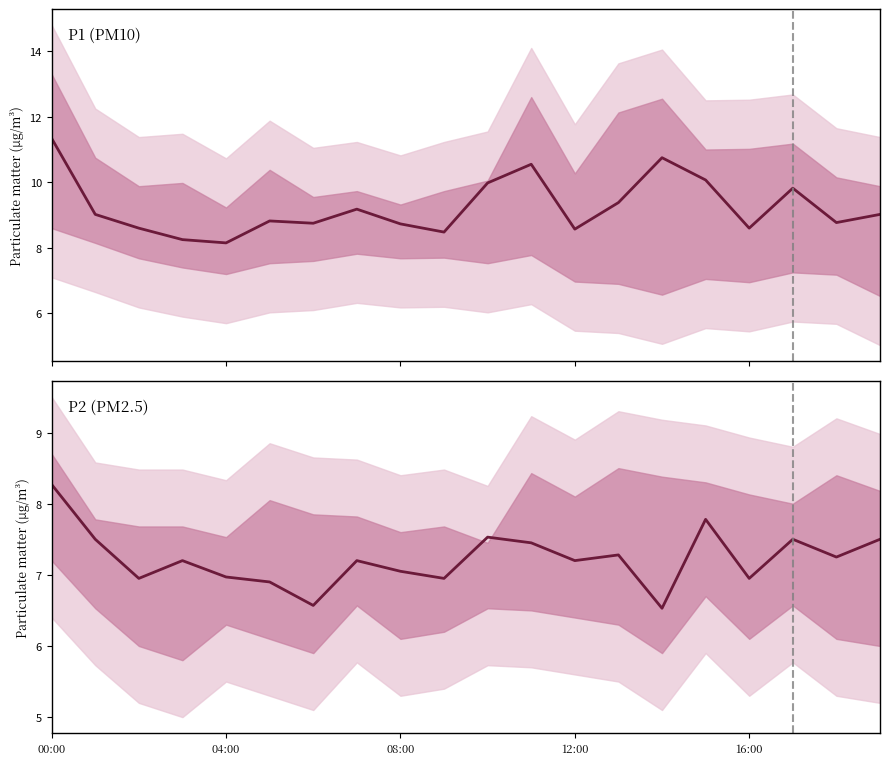

At how many categories does at least one series exceed 11?

1